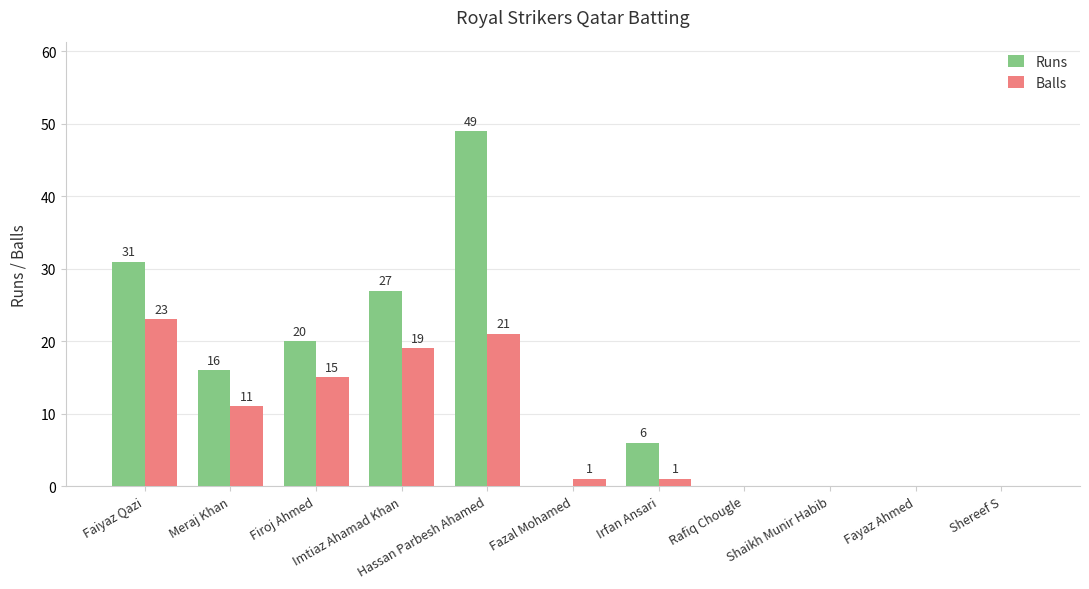

Which series has the largest total across all categories?

Runs